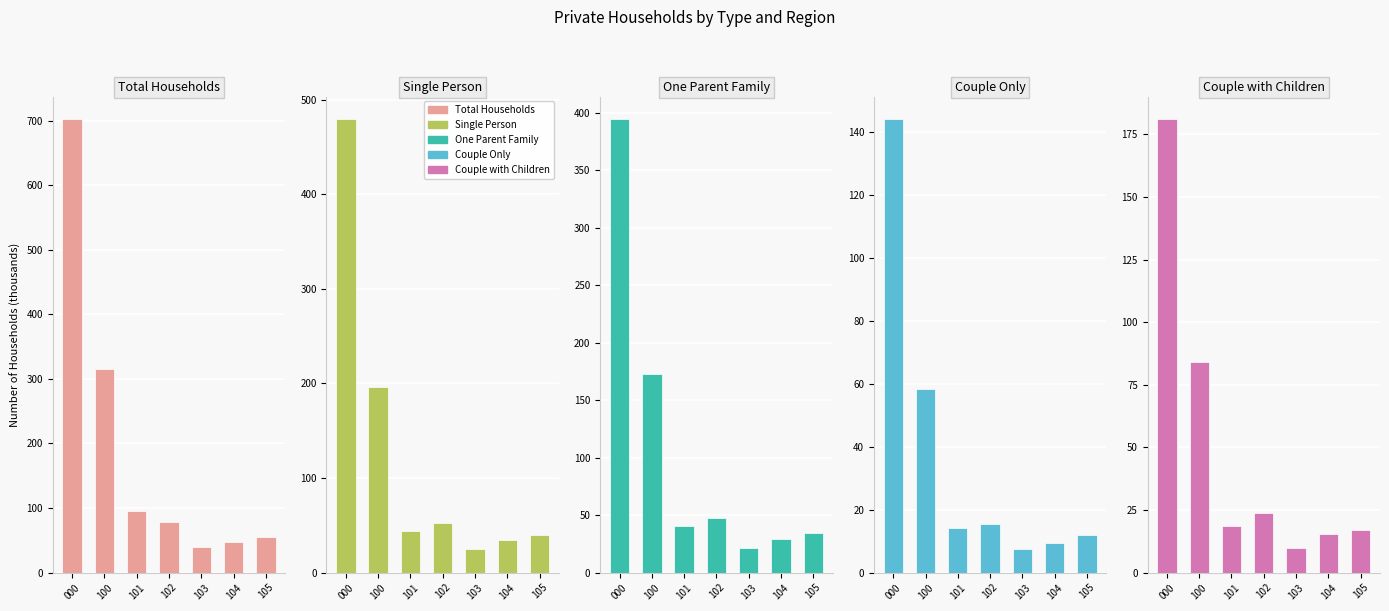

At 102, list the series in order from largest to smallest.

Total Households, Single Person, One Parent Family, Couple with Children, Couple Only